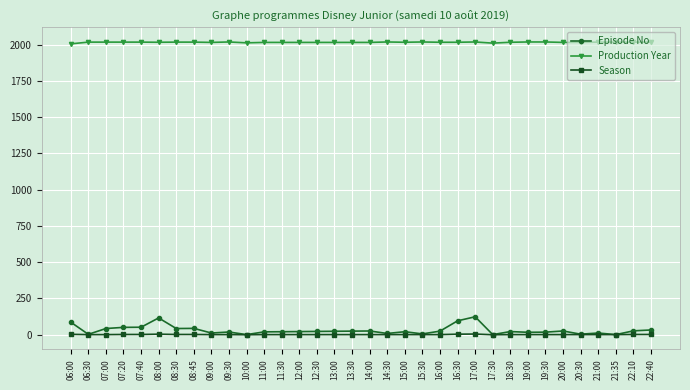

Read the Production Year value at 06:30, to the nearest 10.

2020